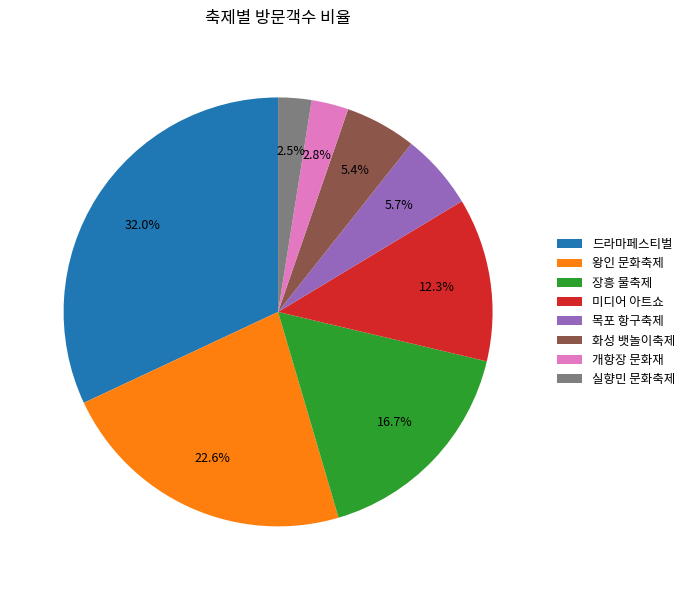

To the nearest percent, what portion does 미디어 아트쇼 represent?

12%